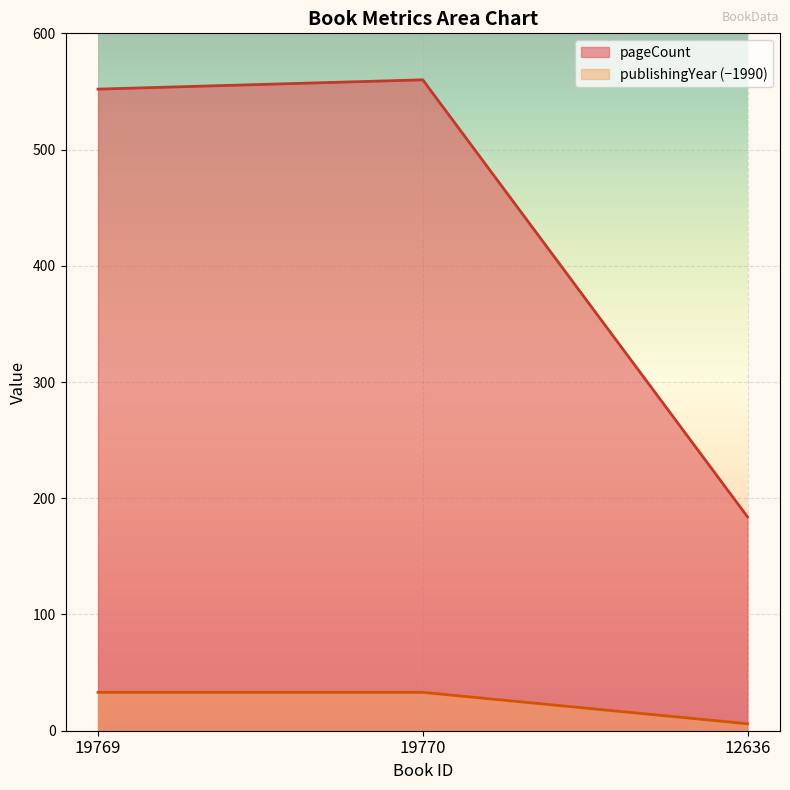

Rank the categories by publishingYear value from lowest to highest.

12636, 19769, 19770